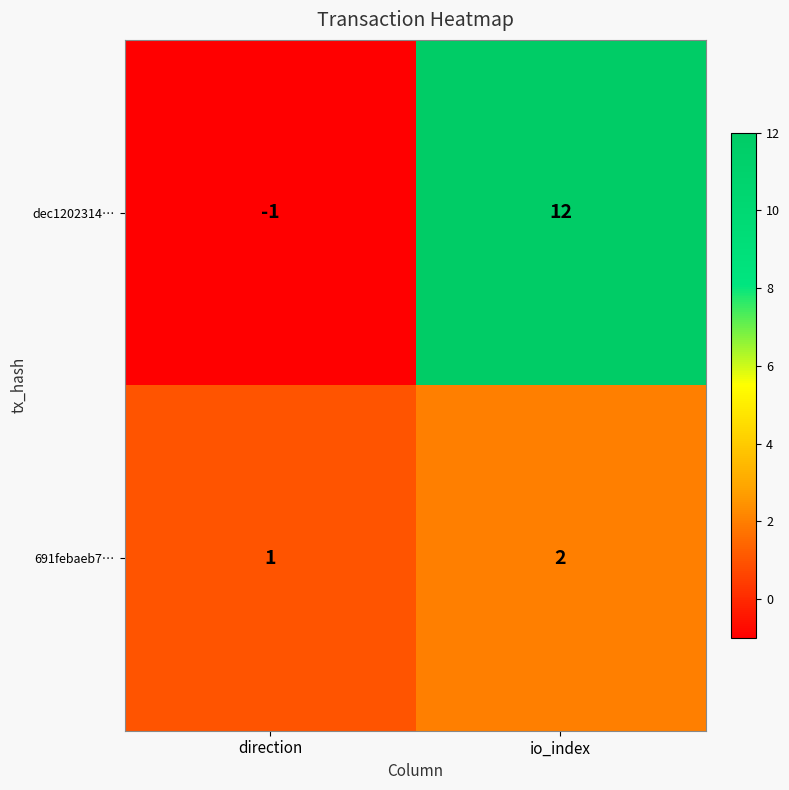

At which category does the chart reach its peak across all series?

io_index